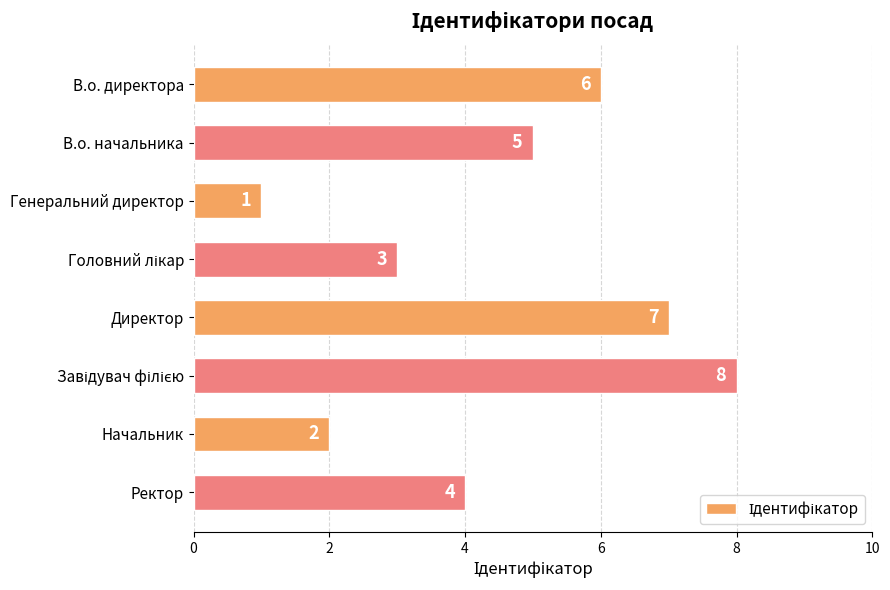

The chart shows a value of 2 at Генеральний директор. True or false?

False